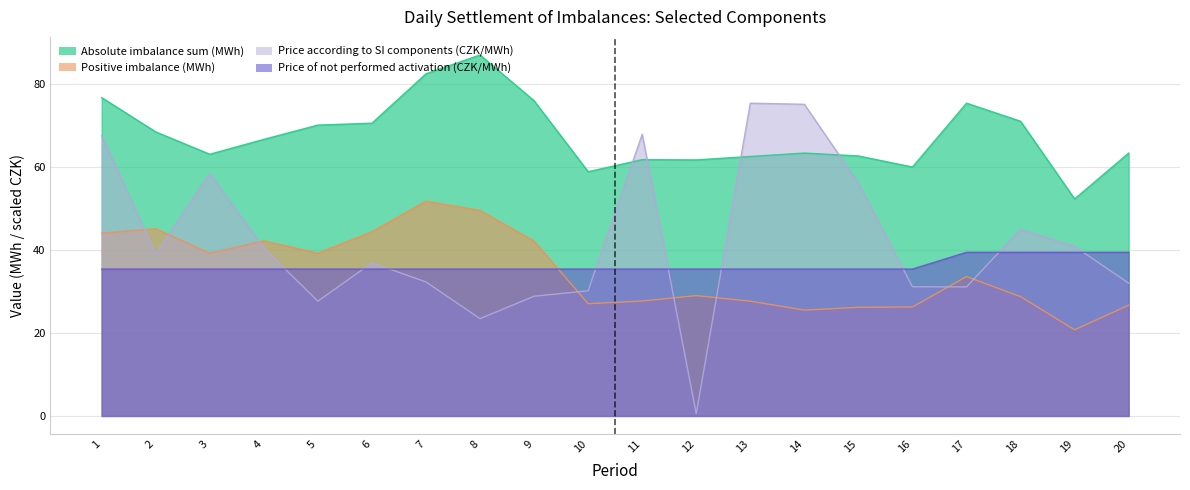

Which series has the widest spread of values?

Price according to SI components (CZK/MWh)